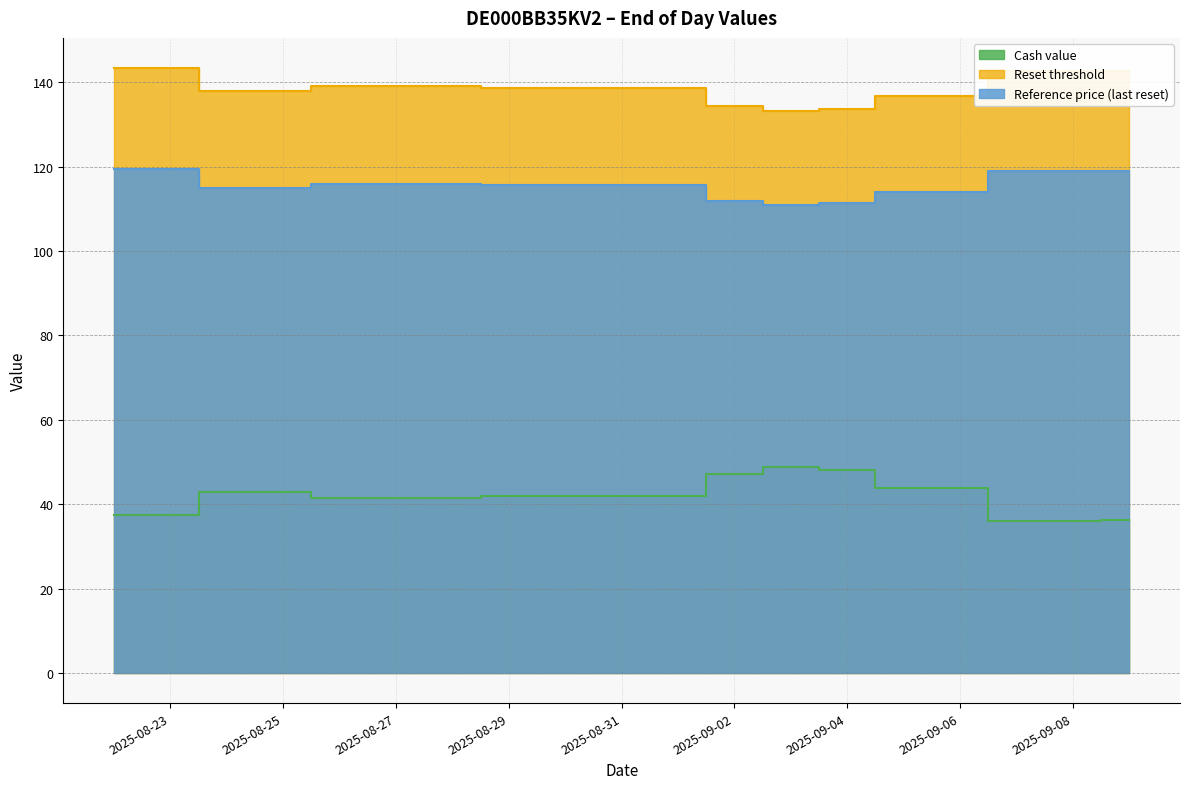

Does the chart have visible grid lines?

Yes